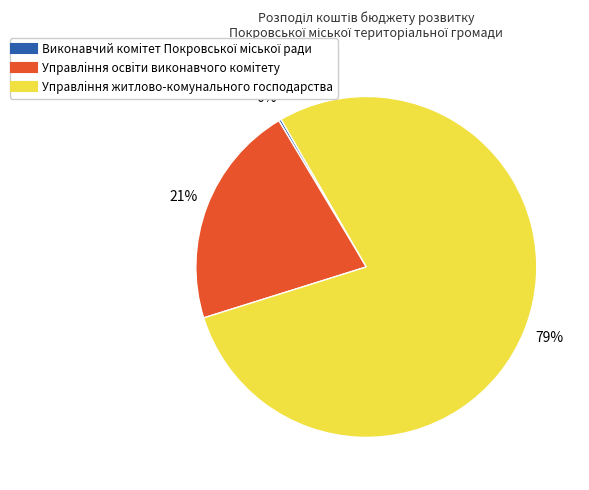

Is Управлiння житлово-комунального господарства the majority of the pie?

Yes